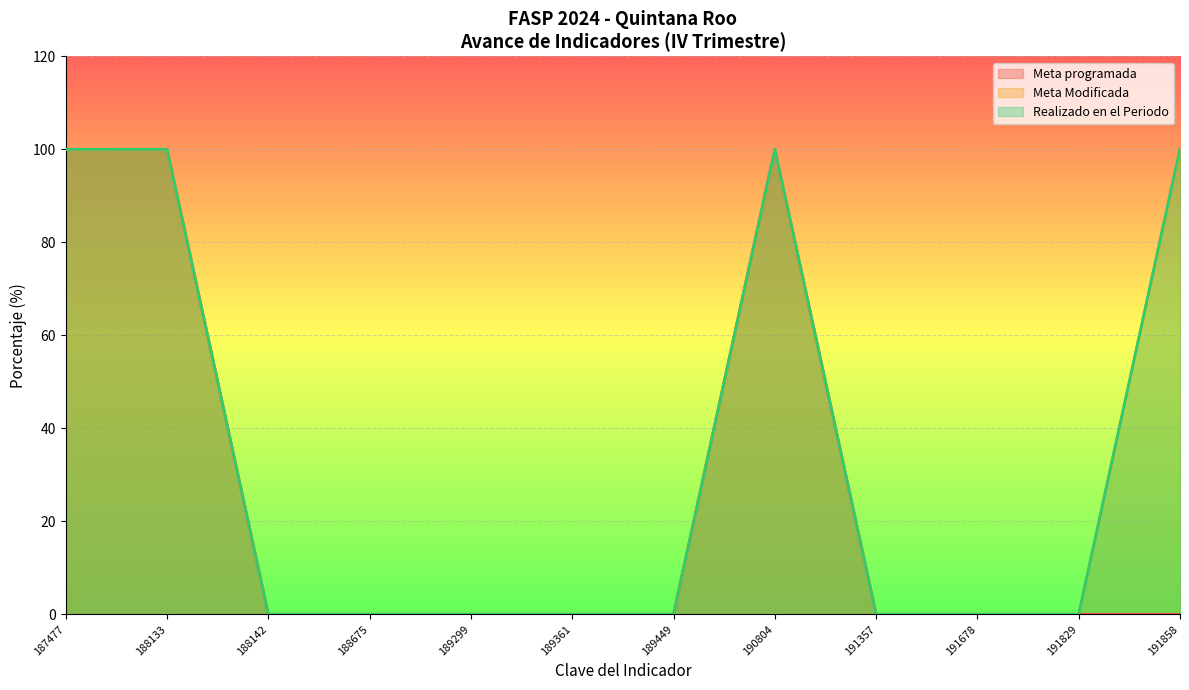

Where is Meta programada nearest to the value 50?

187477